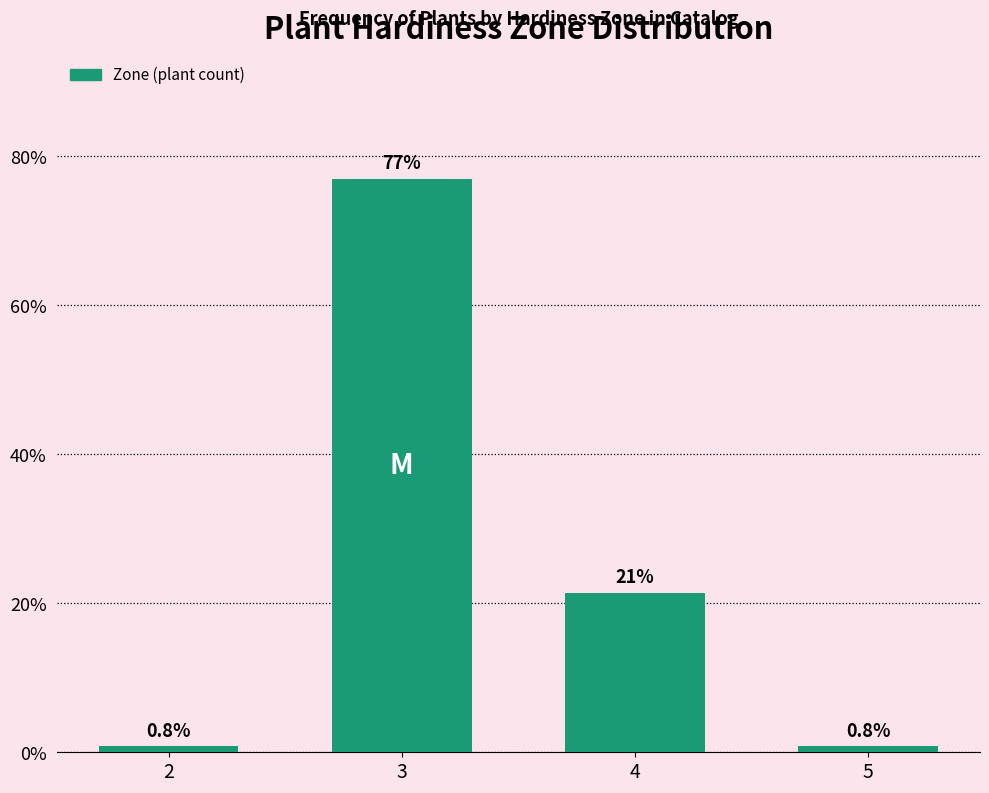

Reading right to left, list all the values displayed in this chart.

5=0.8	4=21.4	3=77.0	2=0.8